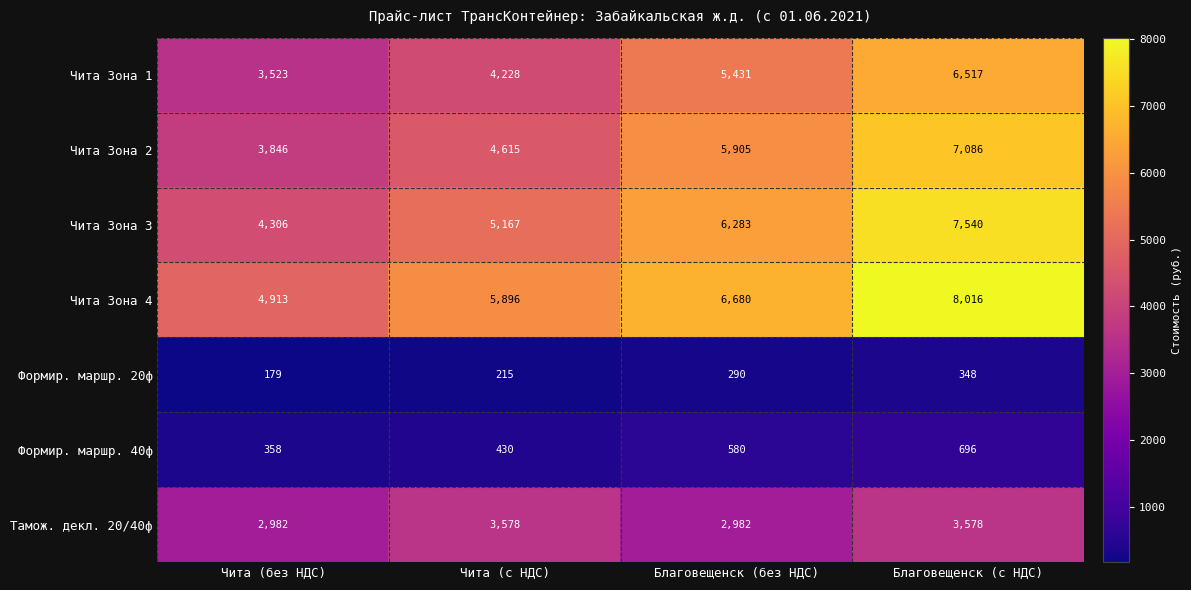

How many series are shown in this chart?

7